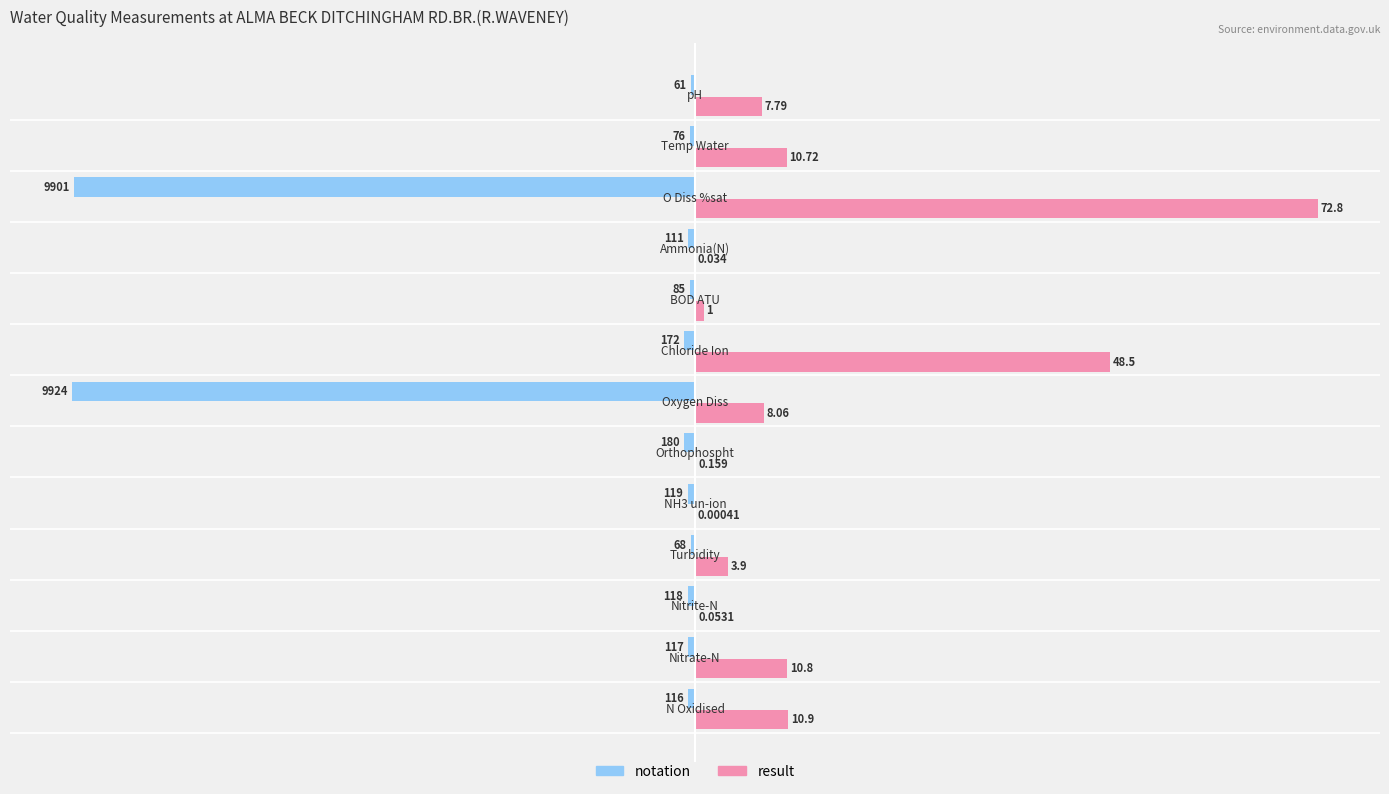

Which series has the largest range (max minus min)?

result